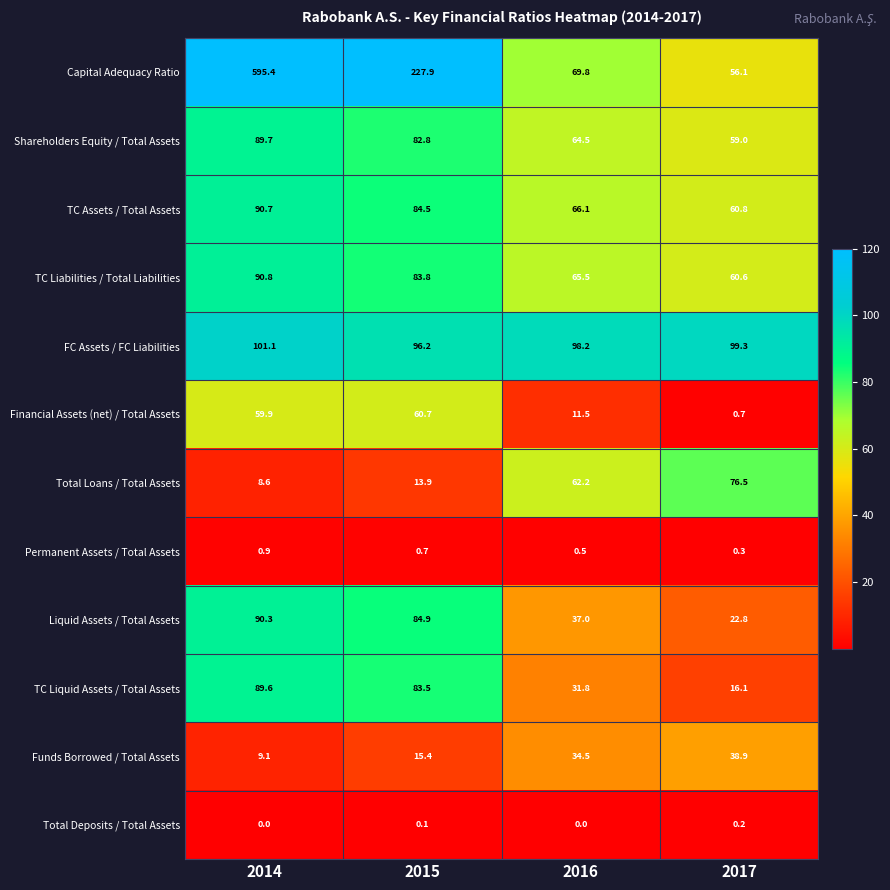

At which label does Capital Adequacy Ratio reach its peak?

2014